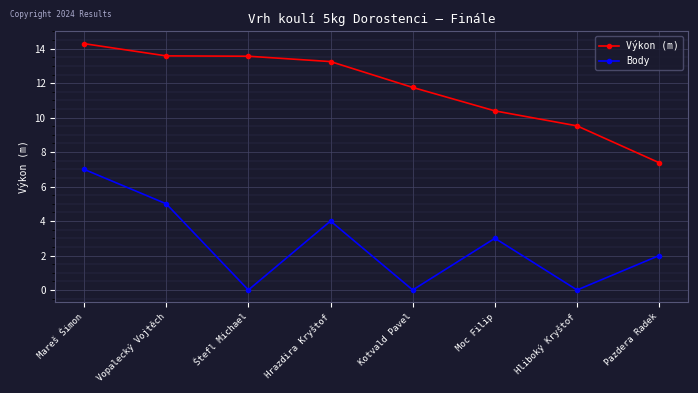

Which category has the highest value across all series?

Mareš Šimon